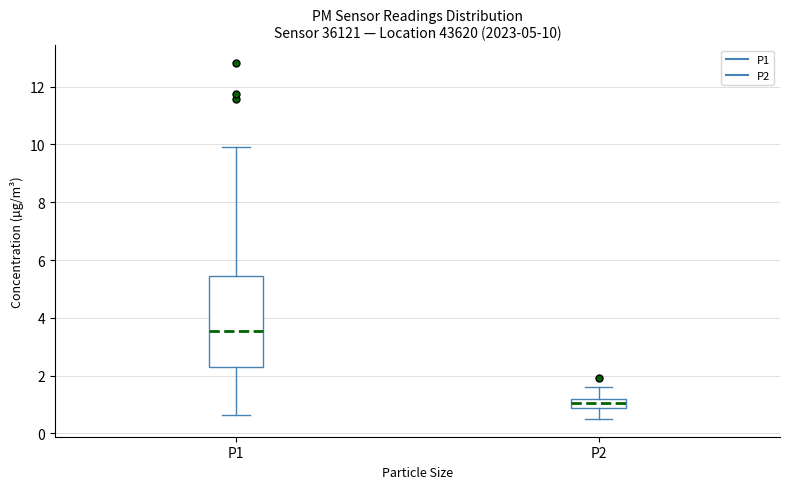

Which box's median line is the lowest?

P2